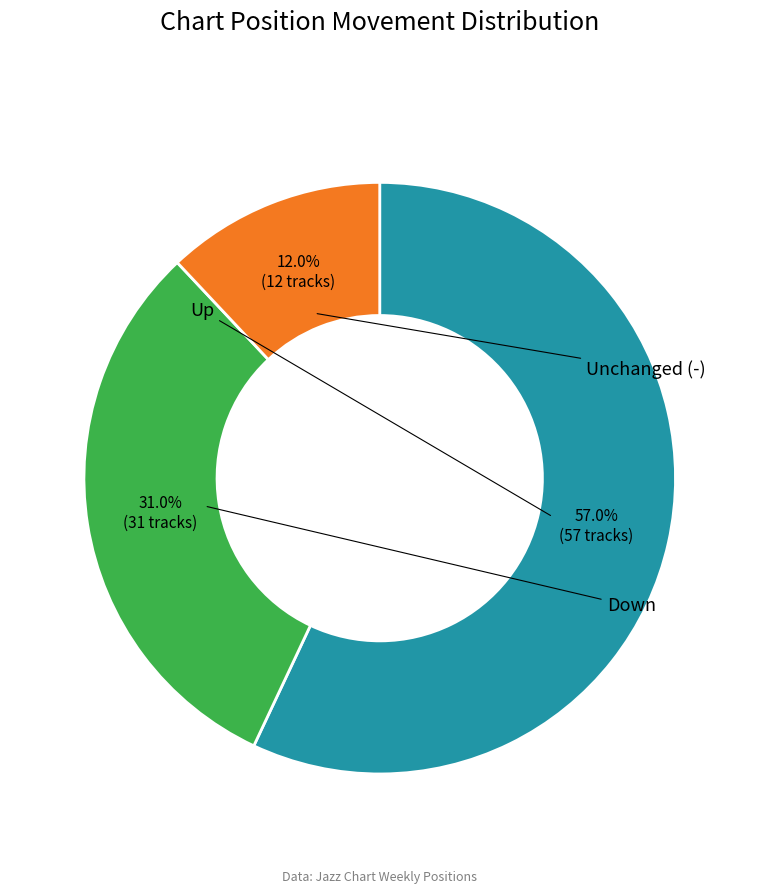

How many segments does this pie chart have?

3